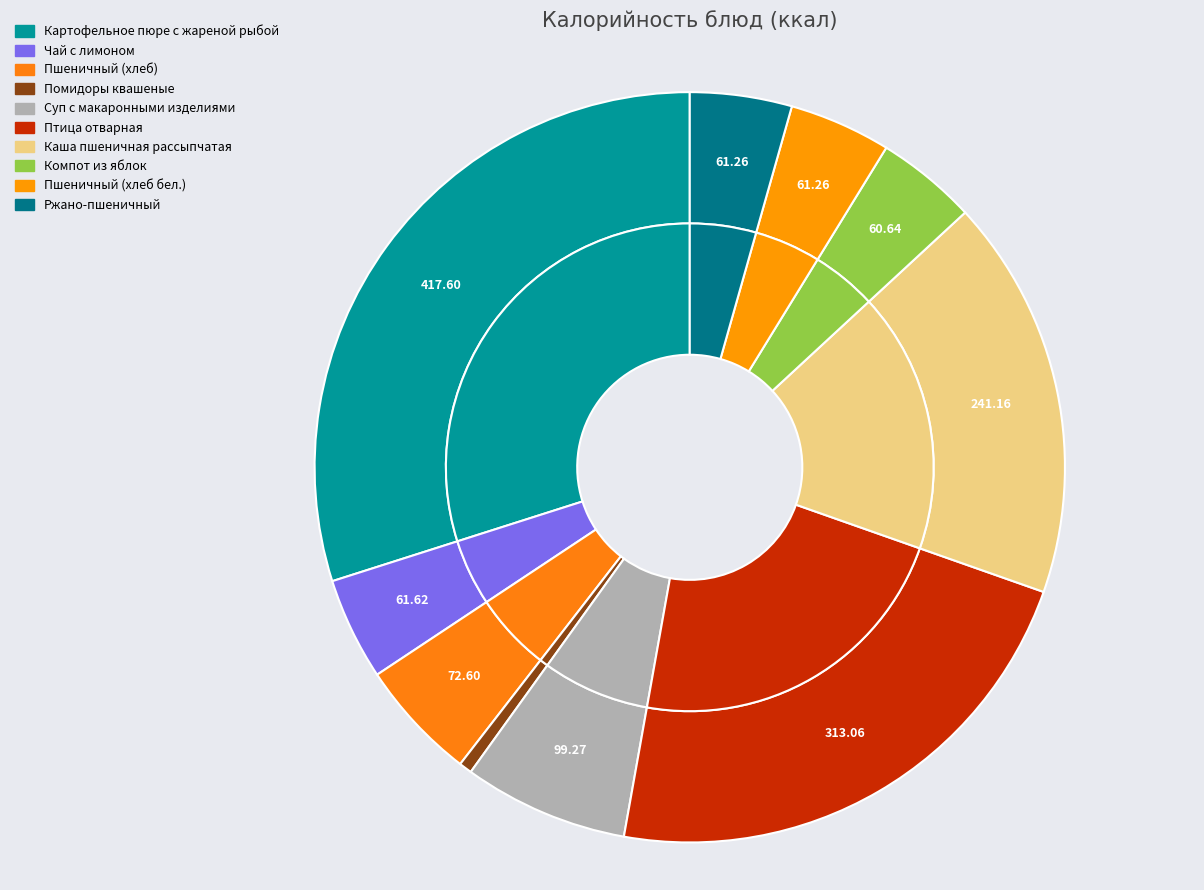

True or false: Птица отварная accounts for 22% of the total.

True